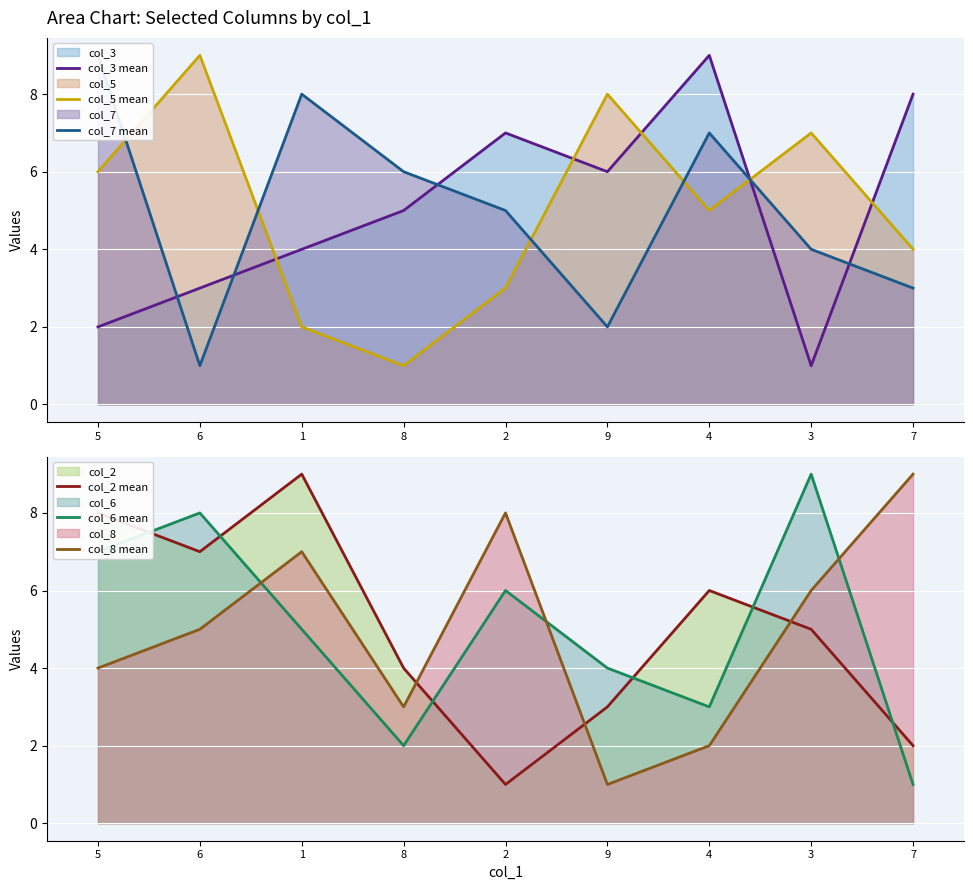

Is the value of col_8 mean at 8 greater than the value of col_3 mean at 4?

No